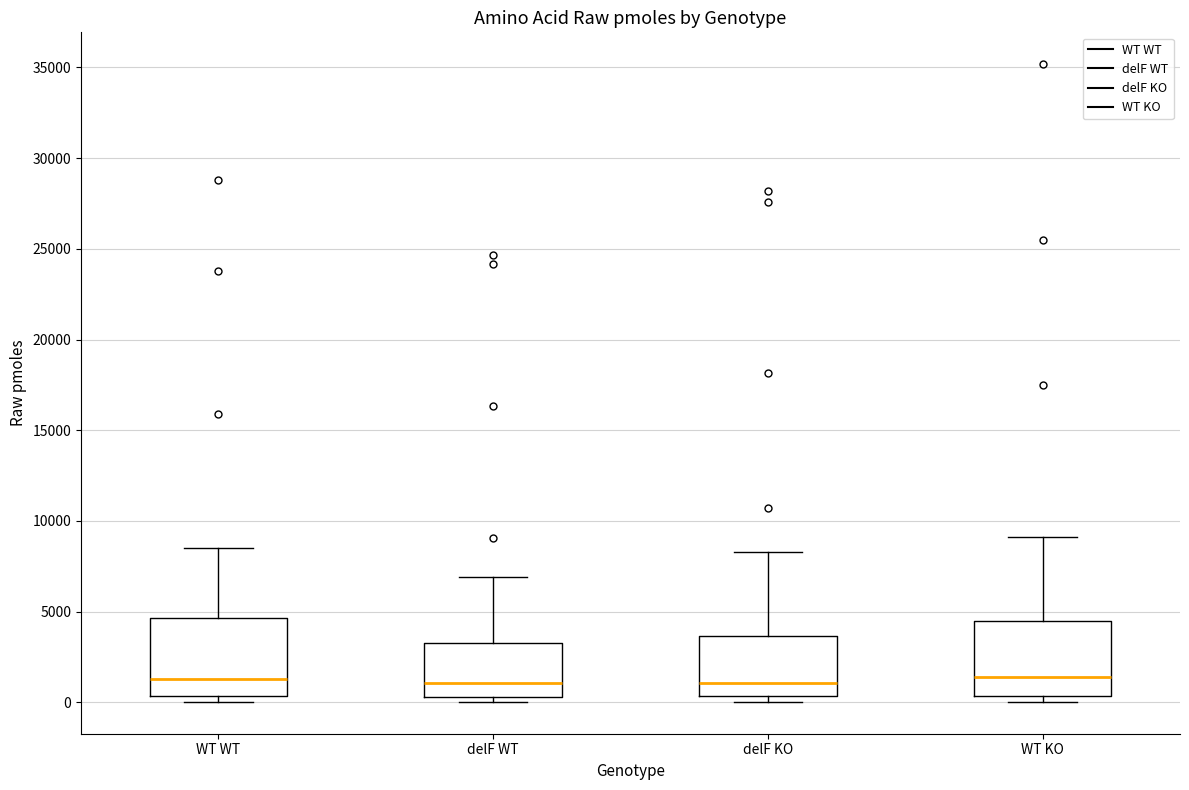

Reading left to right, read every box against the y-axis: the position of its median line, the range the box covers, and the ends of its whiskers. The values are not printed on the chart, so give them approximately, as read against the axis.

WT WT: median 1500, box 500 to 4500, whiskers 0 to 8500
delF WT: median 1000, box 500 to 3500, whiskers 0 to 7000
delF KO: median 1000, box 500 to 3500, whiskers 0 to 8500
WT KO: median 1500, box 500 to 4500, whiskers 0 to 9000